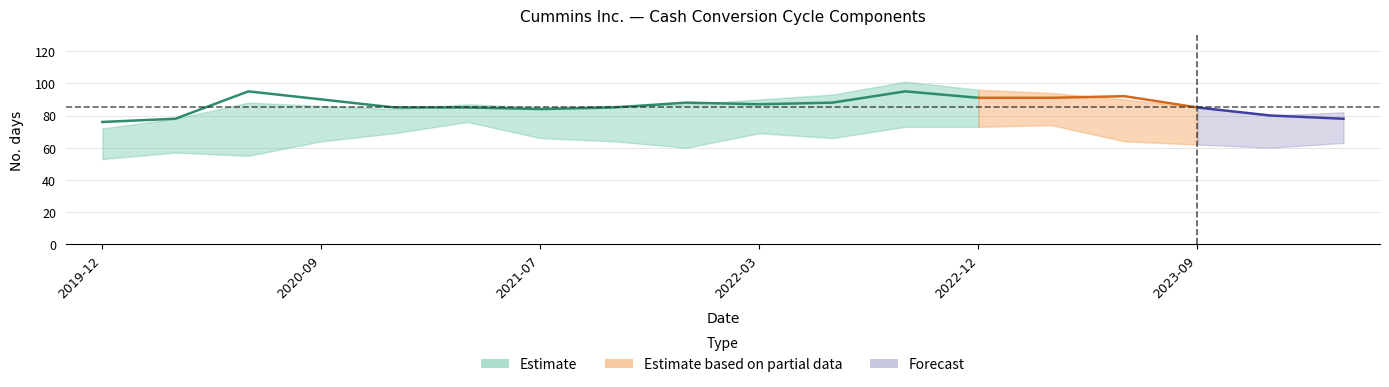

Which category has the highest value in the Avg payables payment series?

2021-04-04